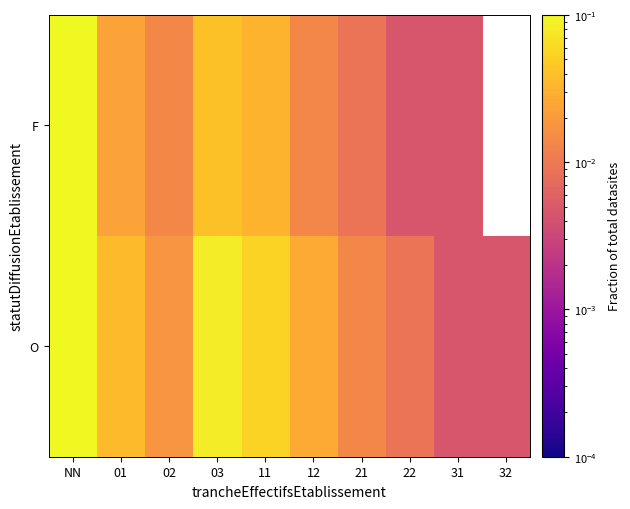

How many categories are shown in the chart?

10